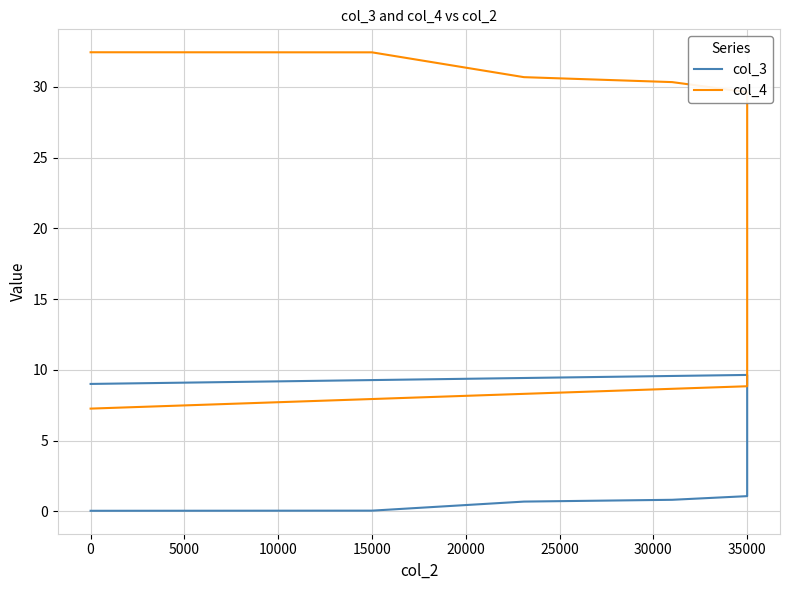

Reading left to right, transcribe all the data shown in this chart.

col_3: 9.0	9.6	9.6	9.5	9.4	9.3	8.7	8.0	7.3	6.2	4.4	4.1	3.6	3.2	2.8	2.1	1.9	1.1	0.8	0.7	0.1	0.0
col_4: 7.3	8.8	9.4	11.0	12.9	13.3	14.1	14.8	15.5	16.7	18.5	19.6	21.7	23.2	24.8	26.9	27.3	29.6	30.3	30.7	32.4	32.4